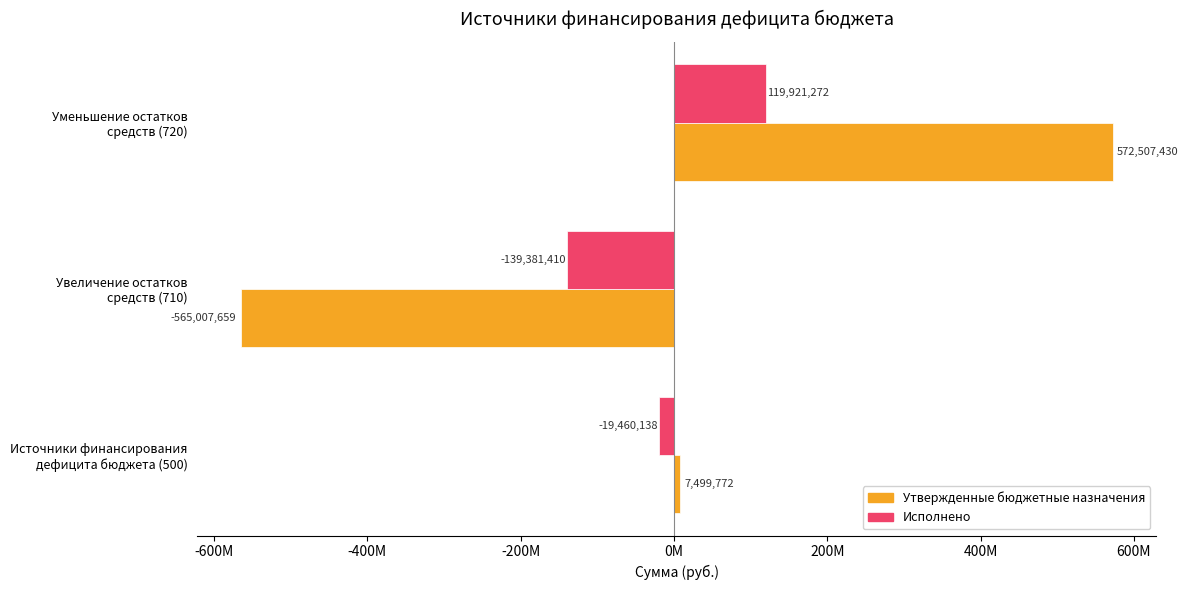

What is the maximum value for Утвержденные бюджетные назначения?

572507430.5